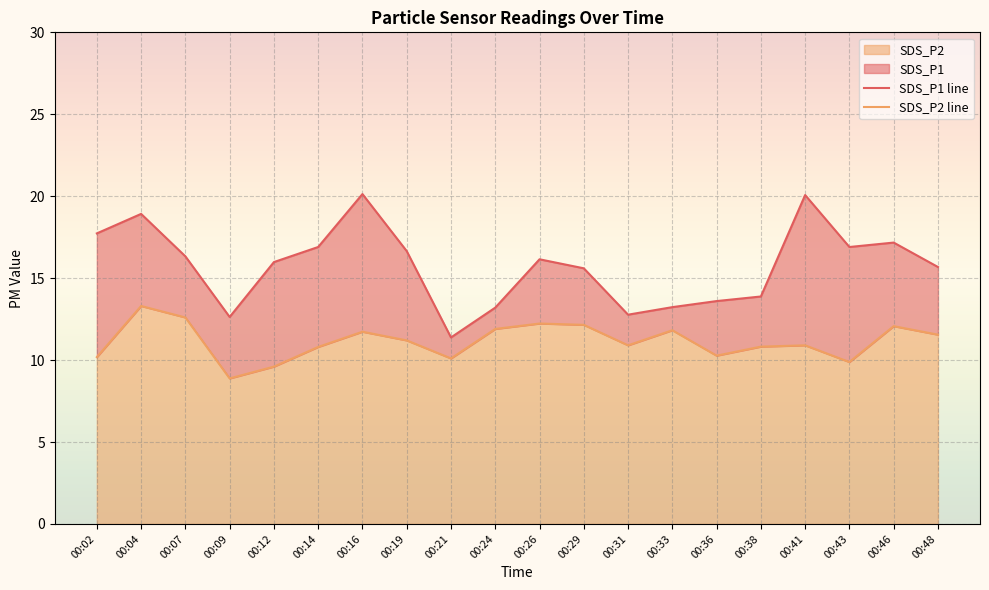

Count the number of categories in the chart.

20